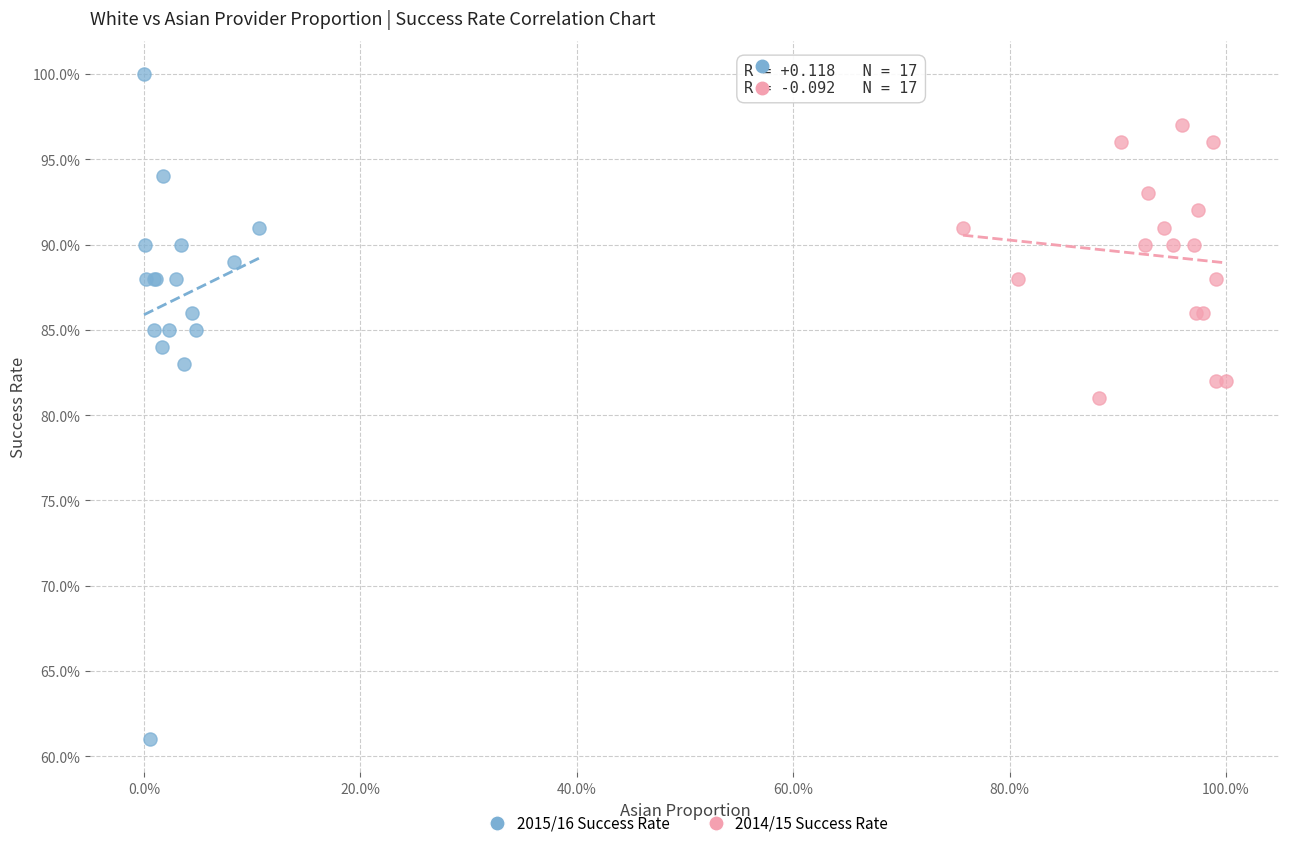

Which series contains the highest Y value?

2015/16 Success Rate